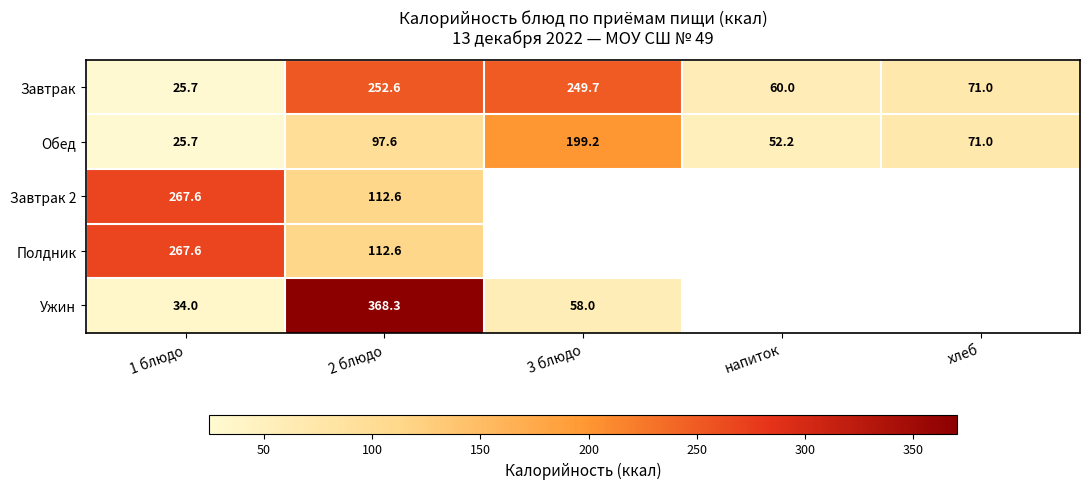

At which category does the chart reach its peak across all series?

2 блюдо